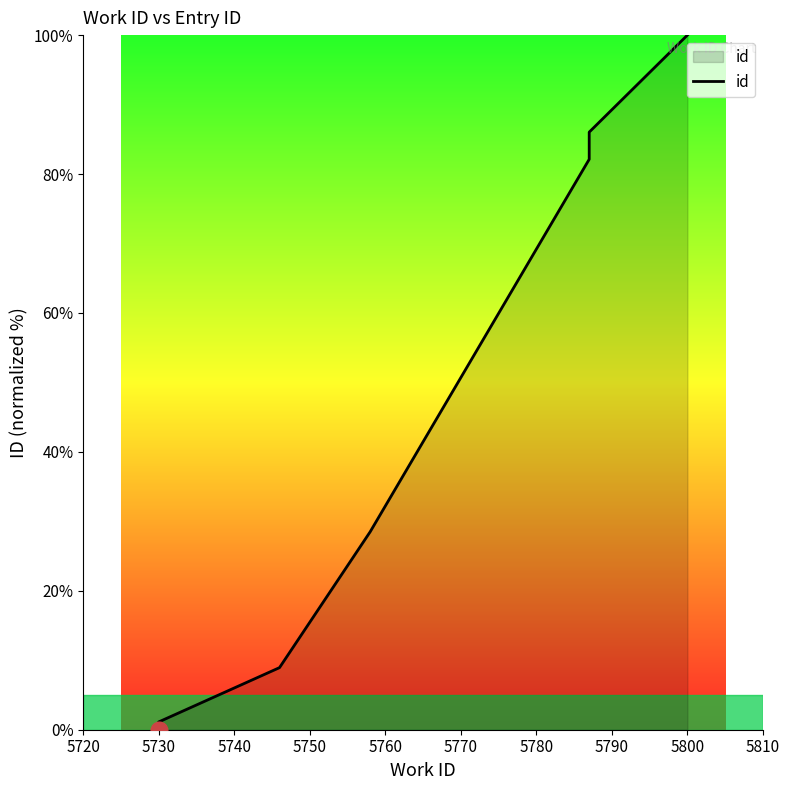

Reading left to right, extract all data points from this chart.

0.0	1.1	8.9	28.5	82.1	83.8	84.9	85.5	86.0	100.0